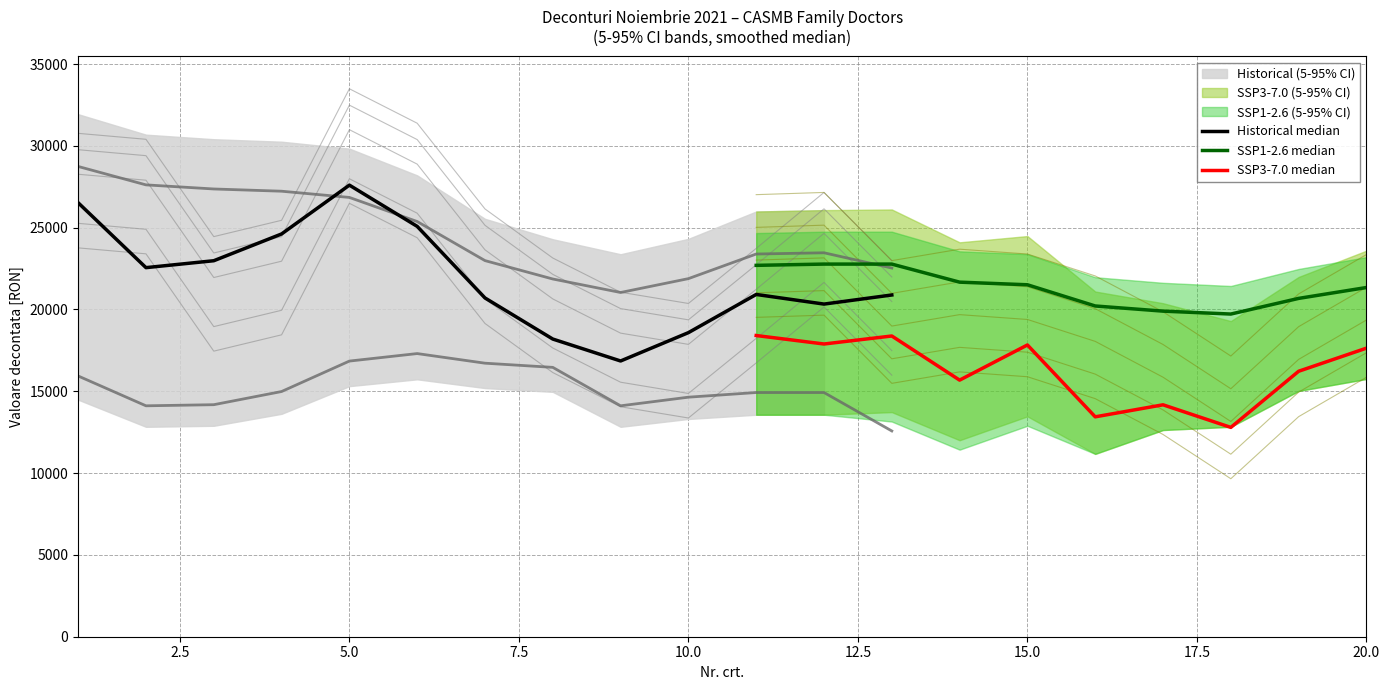

At which category does Lower CI reach its first local peak?

5